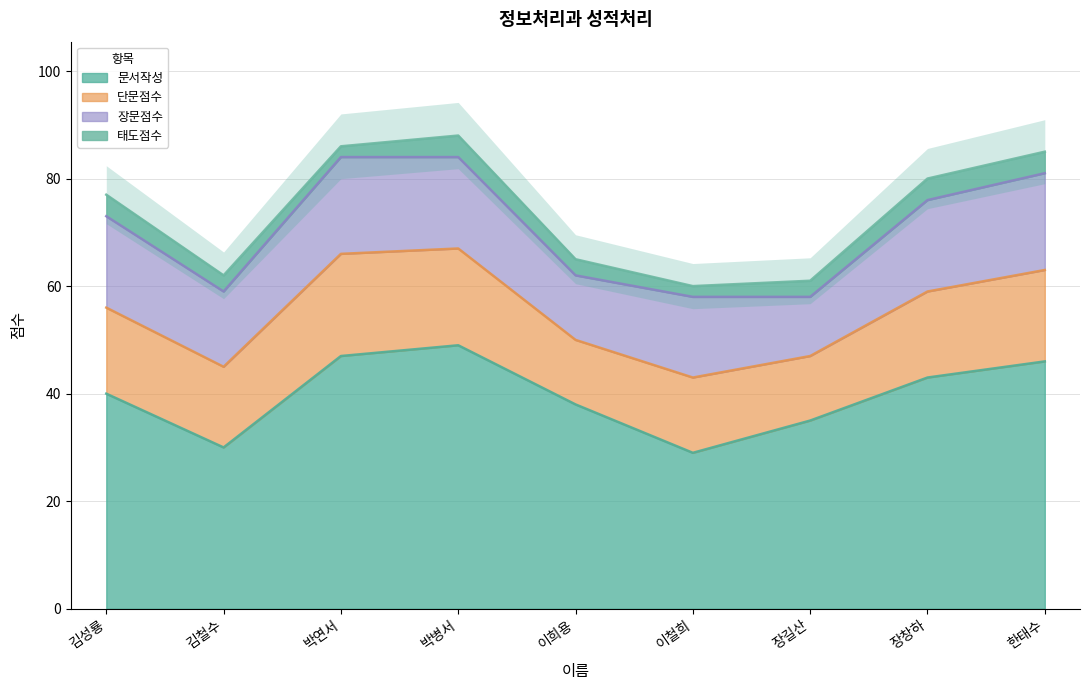

How many data points does each series have?

9